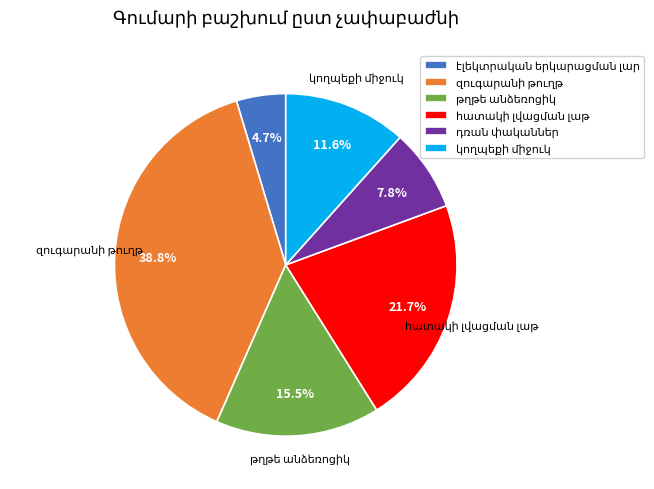

Does any single category account for the majority?

No